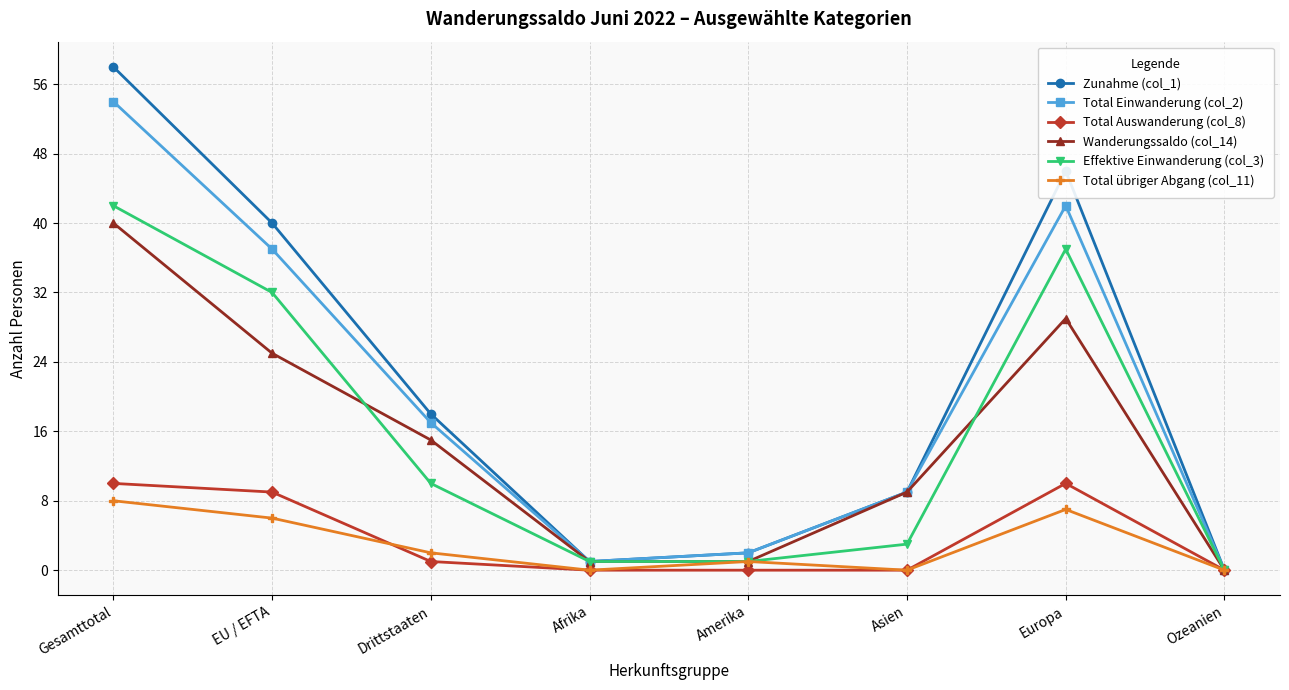

How many values in the Total übriger Abgang (col_11) series are below 2?

4